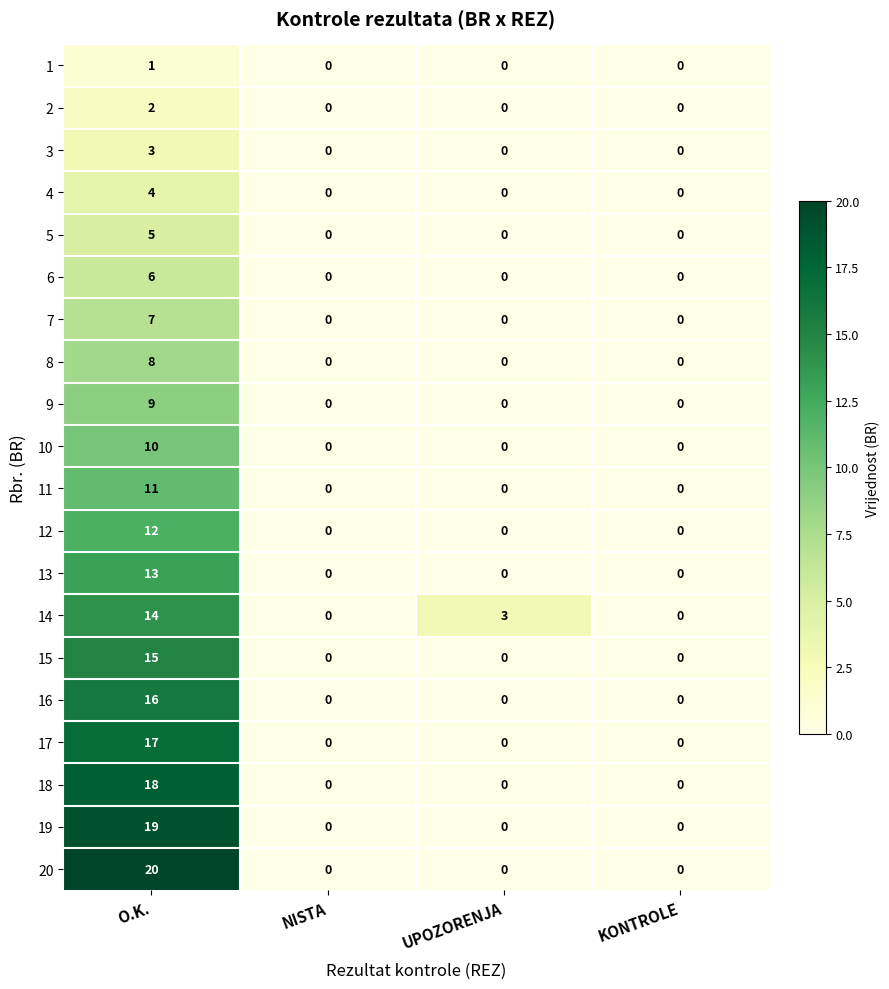

Which category has the highest value across all series?

O.K.